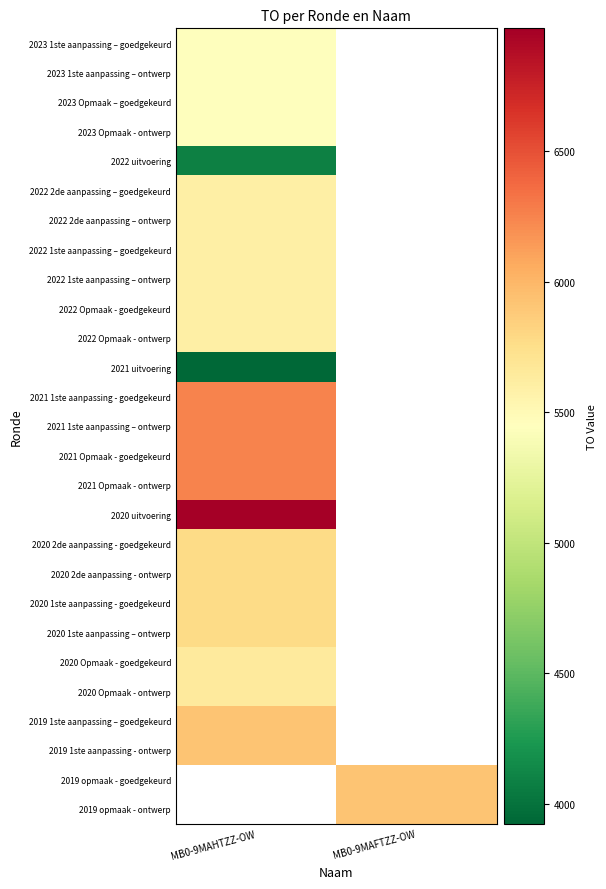

At which label is 2021 uitvoering closest to 3925?

MB0-9MAHTZZ-OW